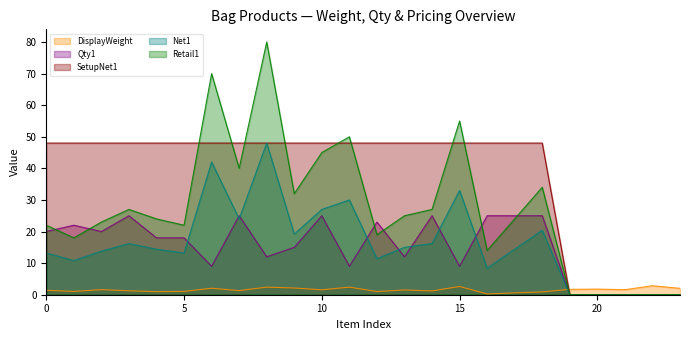

At how many categories does at least one series exceed 59?

2